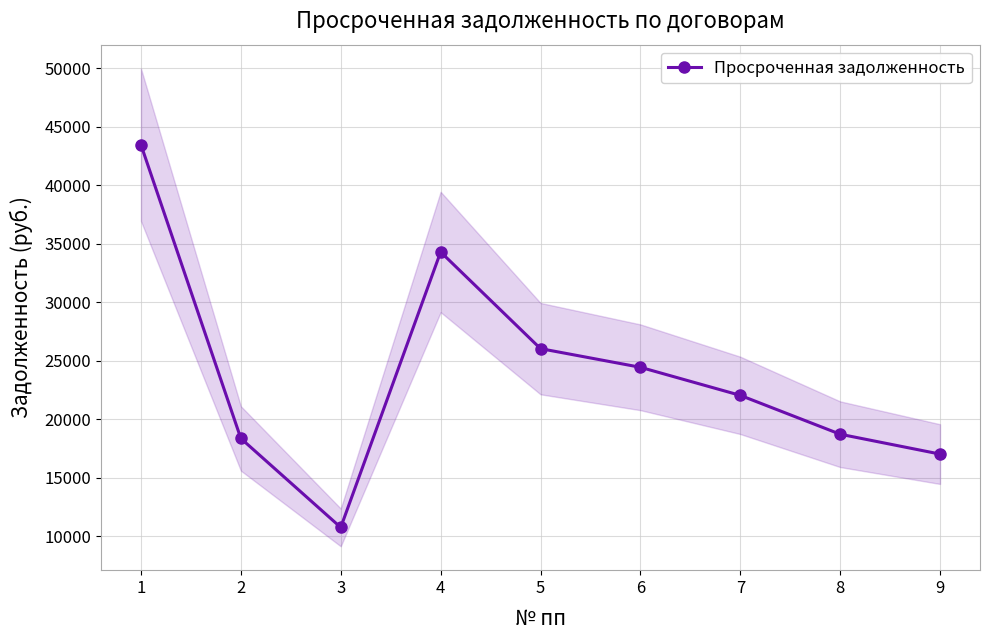

What value does the data have at 2?

18349.8